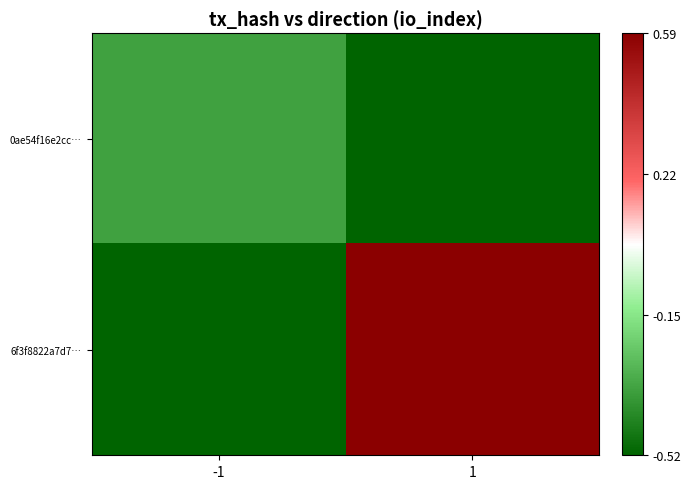

Count the number of categories in the chart.

2